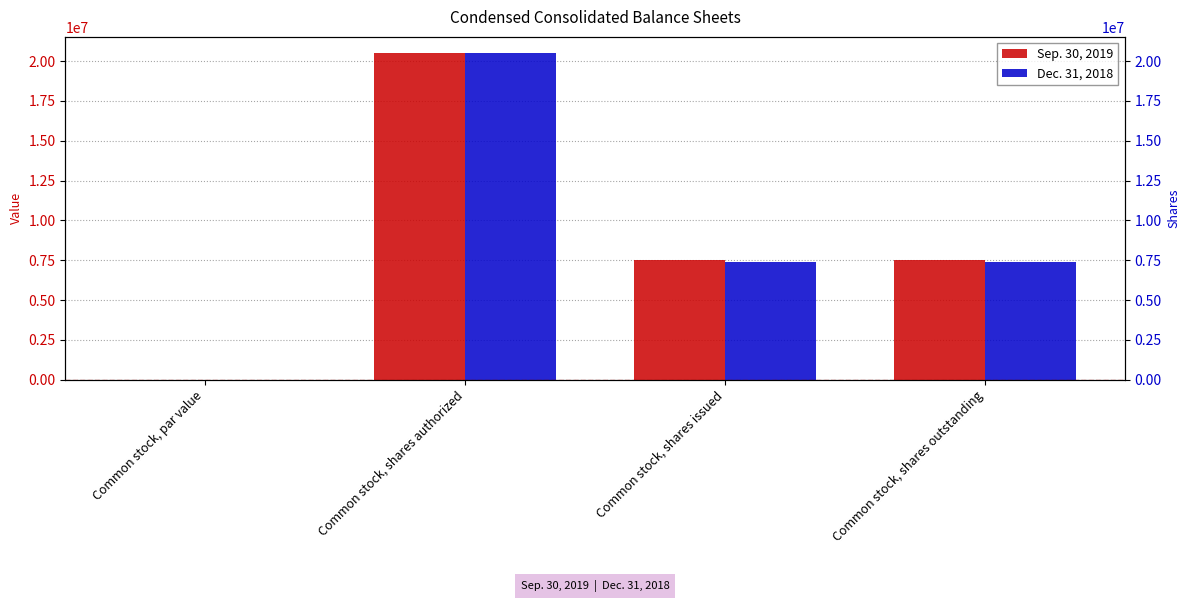

What is the sum of the Dec. 31, 2018 values at Common stock, par value and Common stock, shares authorized?

20500000.0